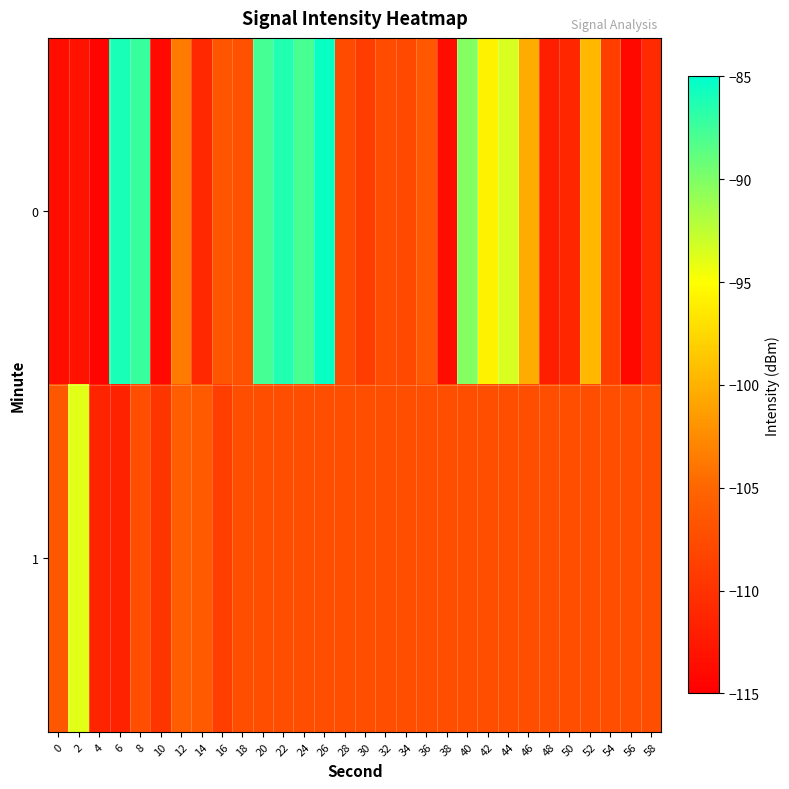

Reading right to left, transcribe all the data shown in this chart.

0: 58=-110.7	56=-114.1	54=-108.8	52=-99.7	50=-111.2	48=-111.9	46=-100.4	44=-93.5	42=-95.9	40=-90.3	38=-113.6	36=-106.2	34=-107.8	32=-107.5	30=-109.0	28=-107.6	26=-85.4	24=-87.9	22=-86.4	20=-87.7	18=-107.0	16=-106.7	14=-110.9	12=-103.5	10=-114.1	8=-87.3	6=-86.0	4=-114.5	2=-113.1	0=-113.5
1: 58=-107.3	56=-107.3	54=-107.3	52=-107.3	50=-107.3	48=-107.3	46=-107.3	44=-107.3	42=-107.3	40=-107.3	38=-107.3	36=-107.3	34=-107.3	32=-107.3	30=-107.3	28=-107.3	26=-107.3	24=-107.3	22=-107.3	20=-107.3	18=-107.3	16=-108.8	14=-106.2	12=-105.9	10=-109.7	8=-107.3	6=-111.6	4=-111.4	2=-93.8	0=-106.4